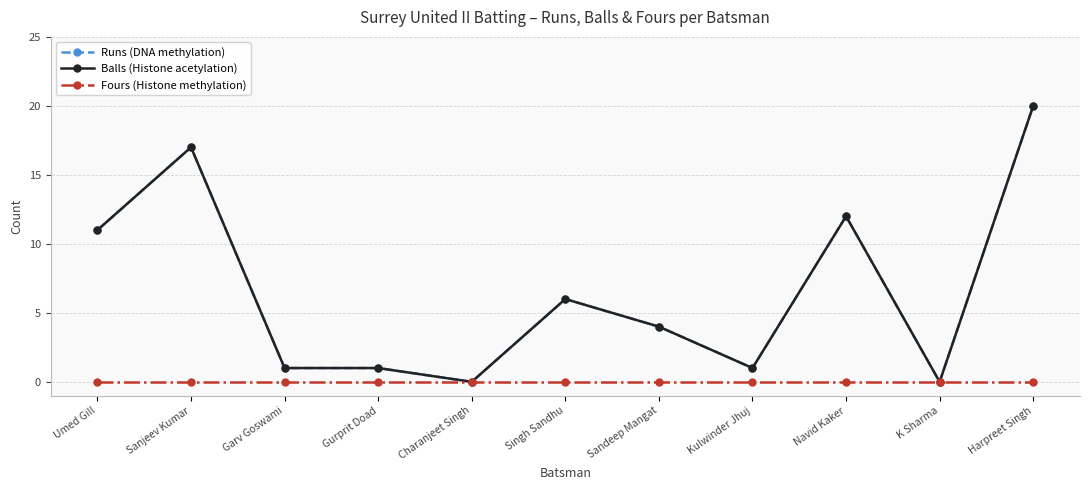

Is this an area chart (filled region under the line)?

No